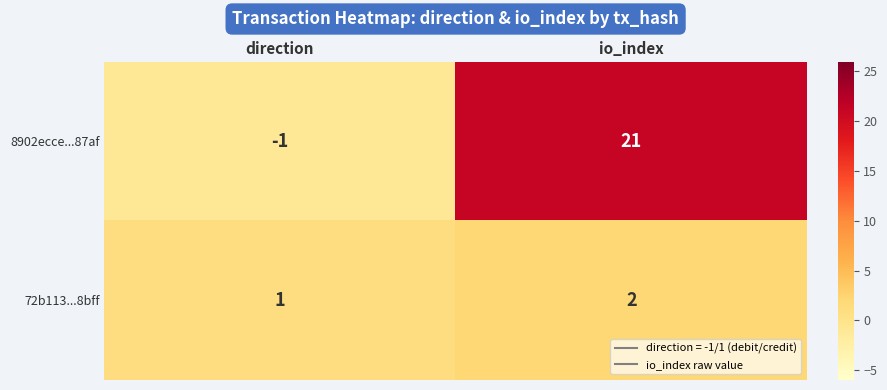

Read the 8902ecce...87af value at io_index.

21